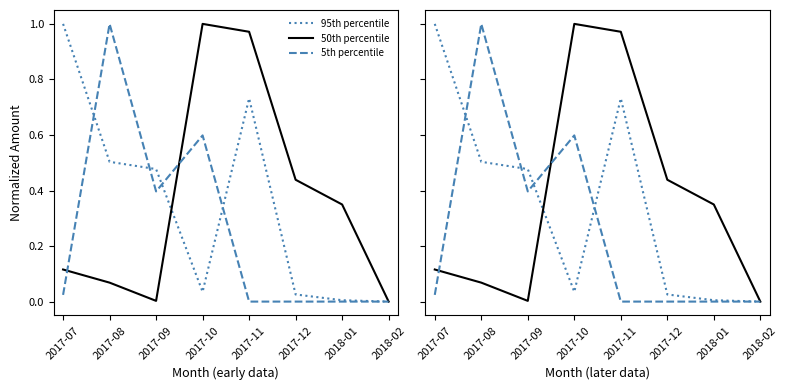

Which series has the largest total across all categories?

50th percentile